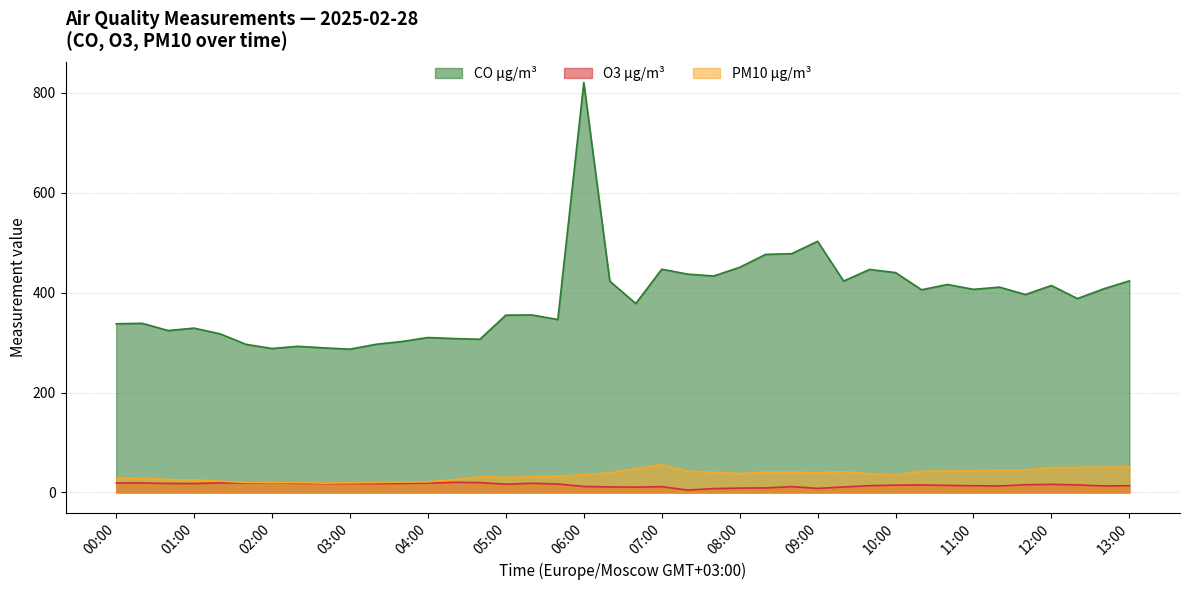

What is the difference between the maximum and minimum values in the O3 µg/m³ series?

15.5